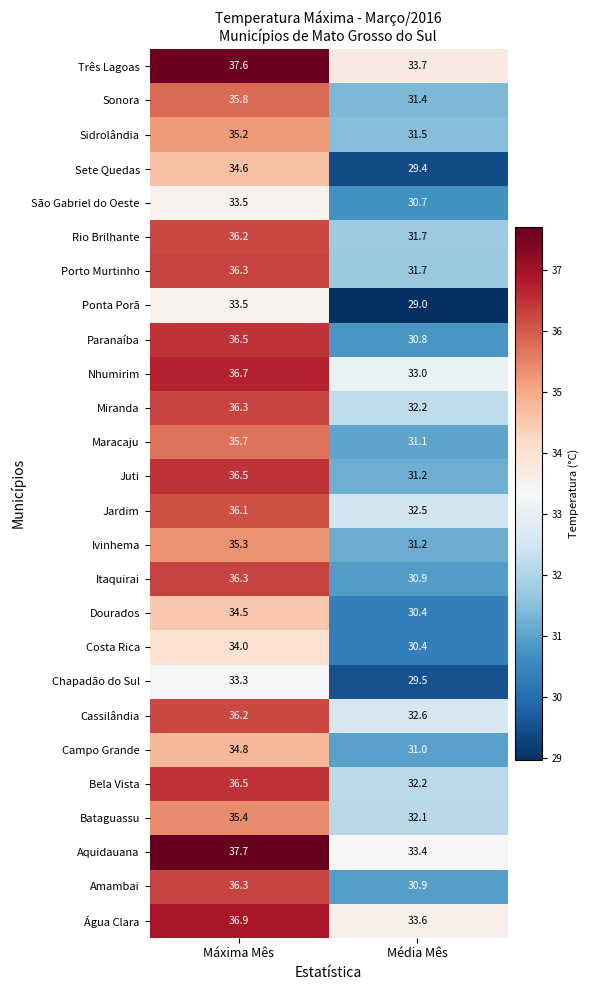

How many series are shown in this chart?

26